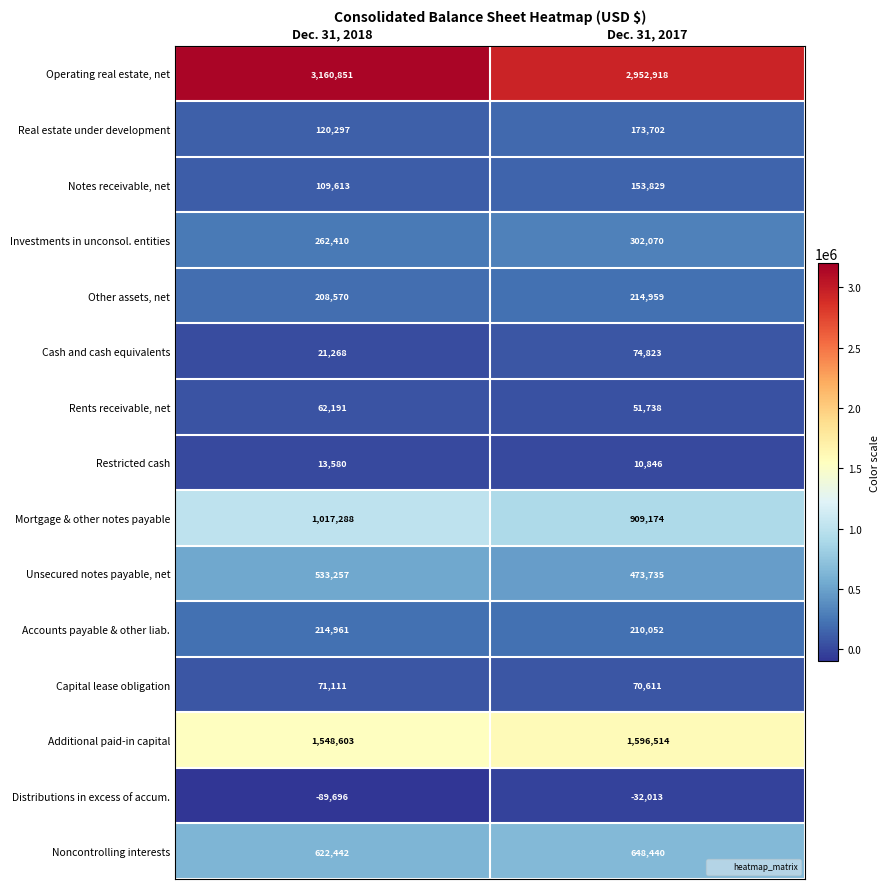

What is the spread (max minus min) of values at Dec. 31, 2018?

3250547